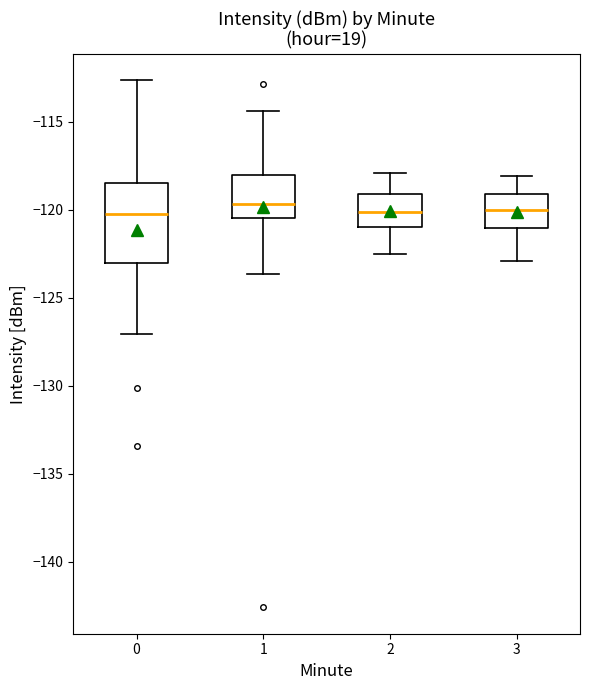

Where does the lower whisker of the box at x = 1 end on the y-axis? The values are not printed on the chart, so give them approximately, as read against the axis.

-123.5